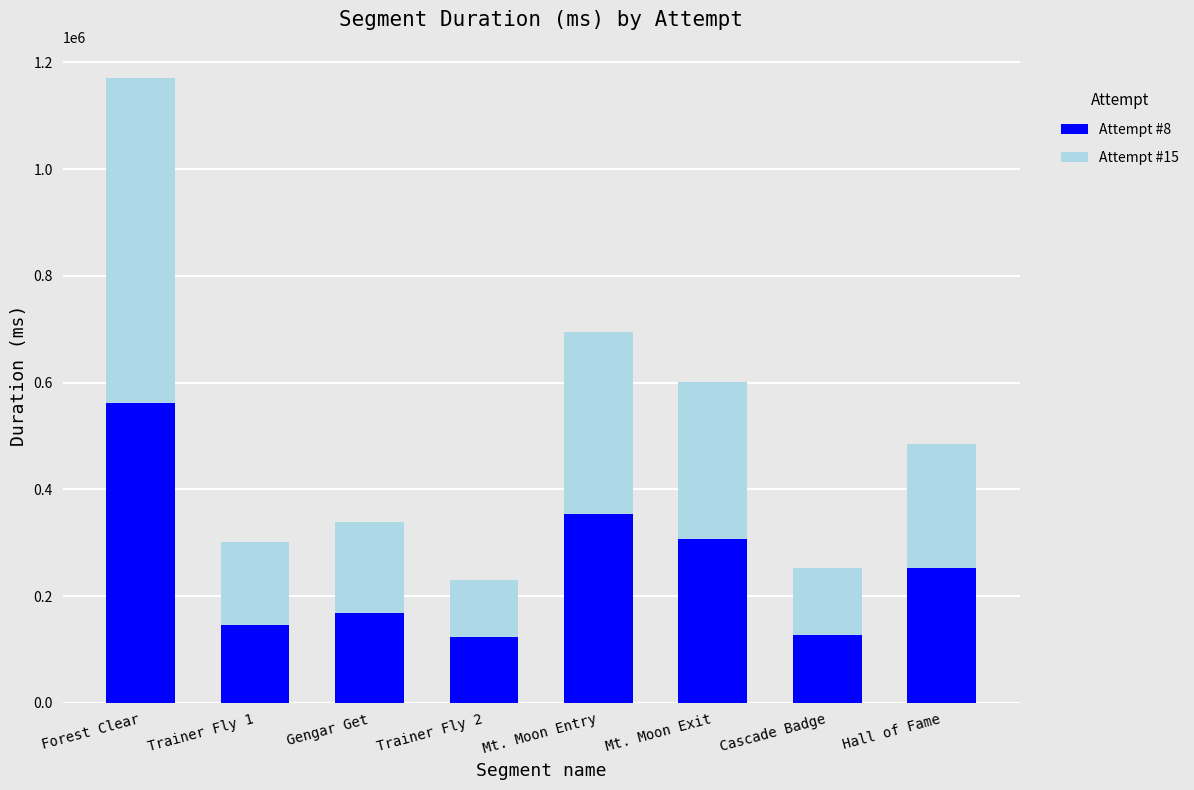

How many categories are shown in the chart?

8